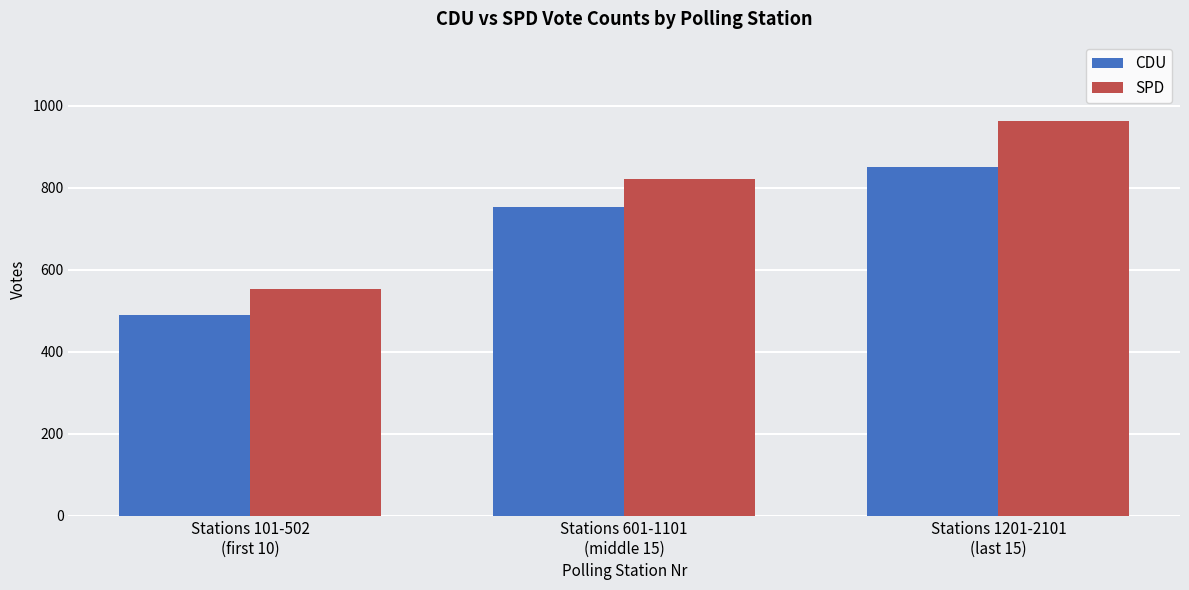

What is the label of the 2nd bar from the right?

Stations 601-1101
(middle 15)